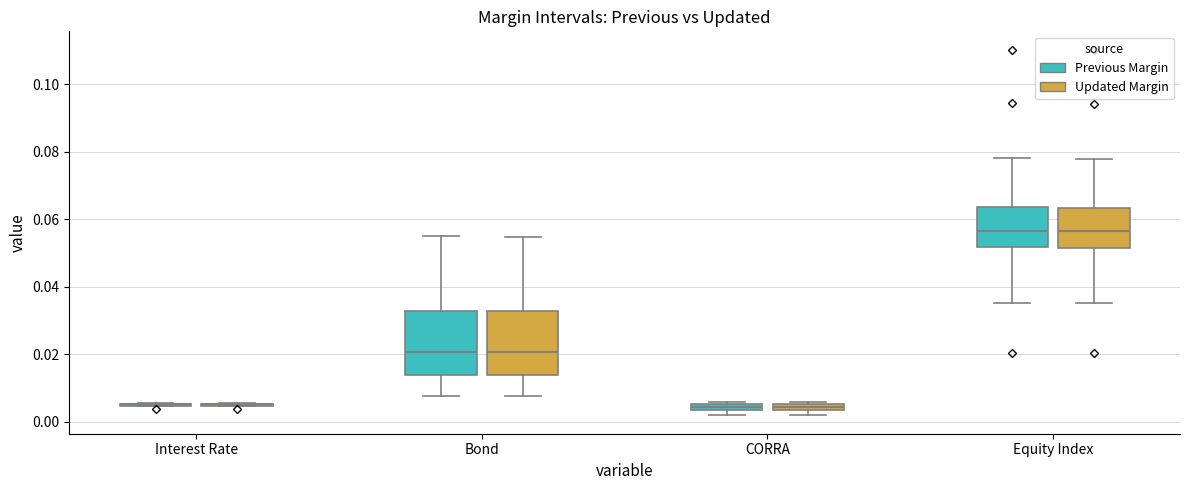

Where does the upper whisker of the box for Bond (Previous Margin) end on the y-axis? The values are not printed on the chart, so give them approximately, as read against the axis.

0.054